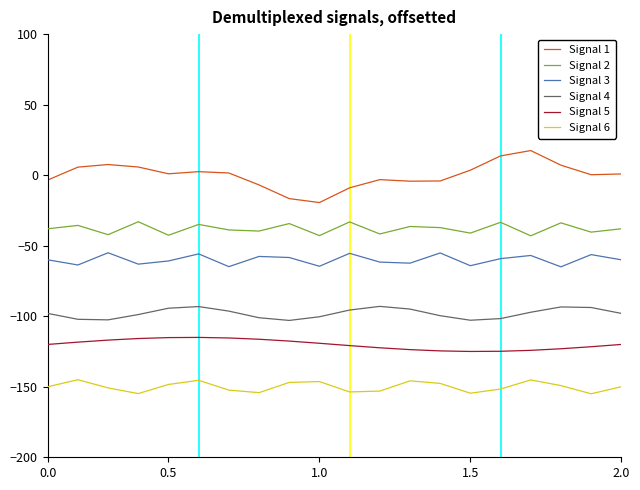

What is the lowest value of the Signal 5 series?

-125.0